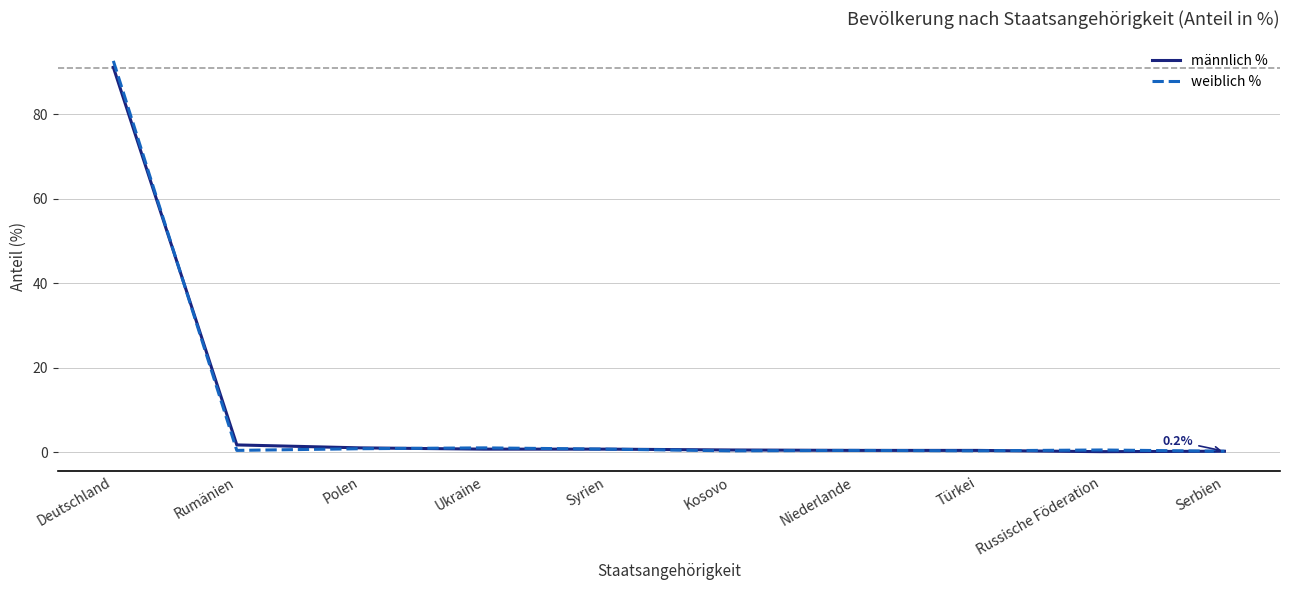

What are all the series names shown in the legend?

männlich %, weiblich %